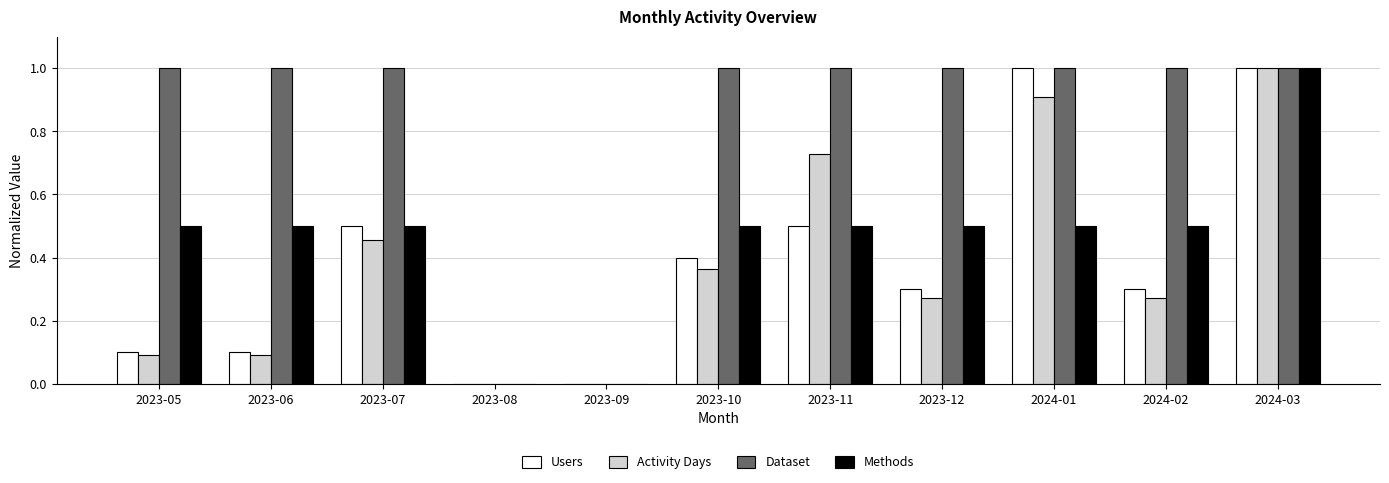

Are the bars horizontal?

No